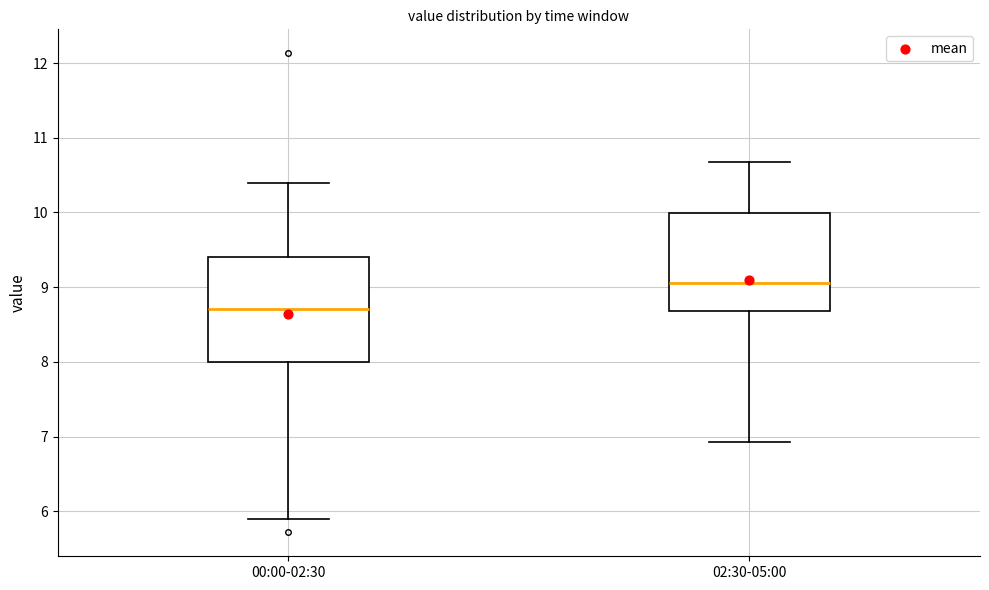

Reading left to right, read every box against the y-axis: the position of its median line, the range the box covers, and the ends of its whiskers. The values are not printed on the chart, so give them approximately, as read against the axis.

00:00-02:30: median 8.7, box 8.0 to 9.4, whiskers 5.9 to 10.4
02:30-05:00: median 9.1, box 8.7 to 10.0, whiskers 6.9 to 10.7